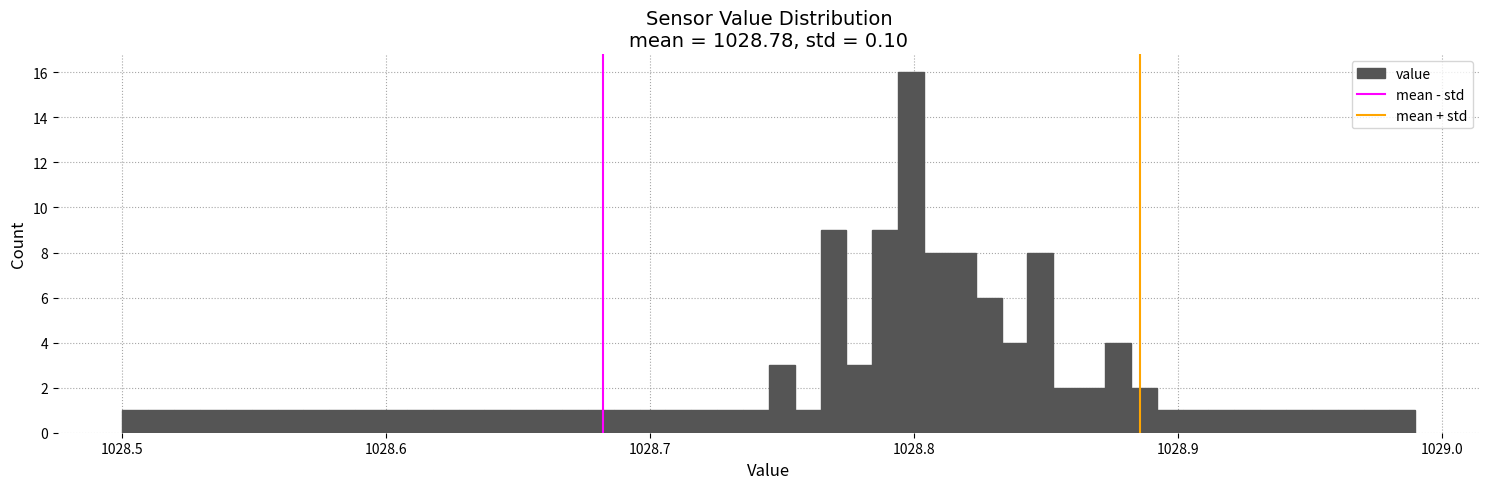

Around what value on the x-axis is the tallest bar? Give the approximate position of its centre, as read against the axis.

1028.80